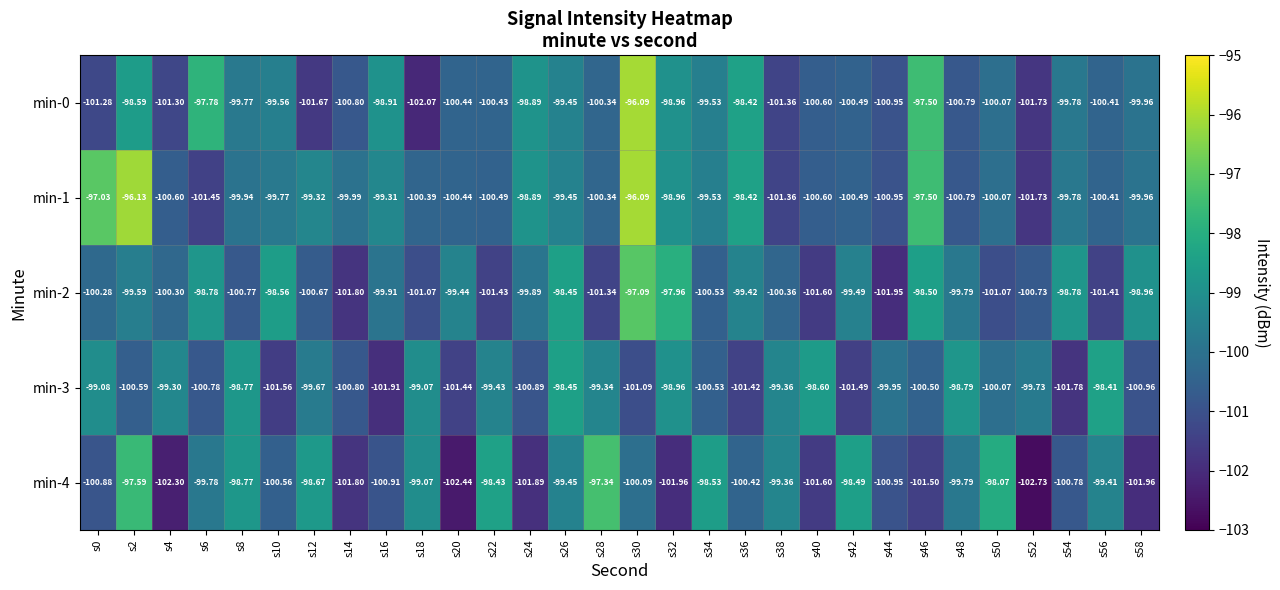

What is the maximum value shown in the chart?

-96.1